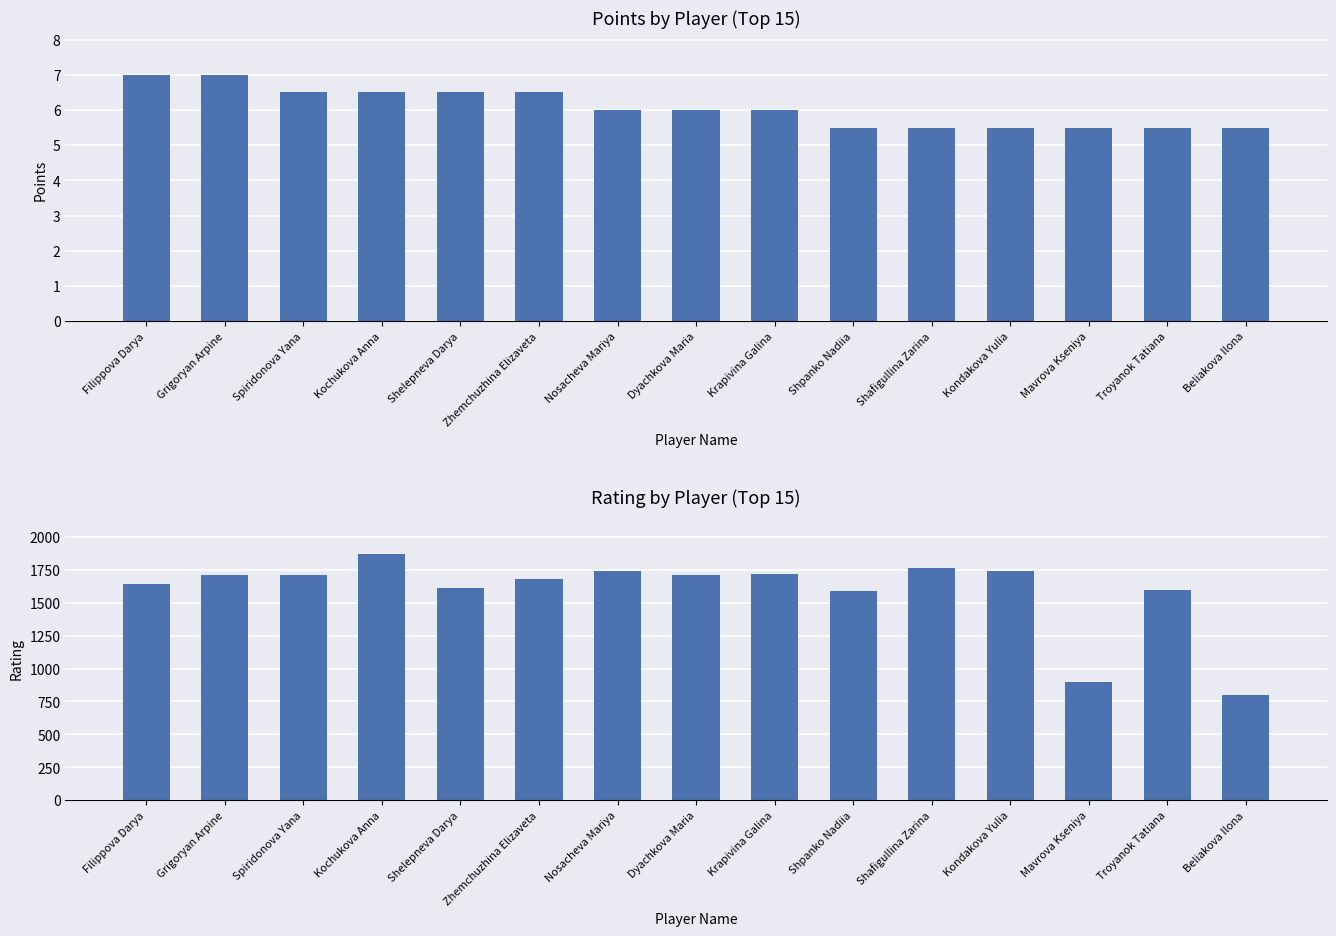

List the series in order of their overall mean, lowest first.

Points, Rating